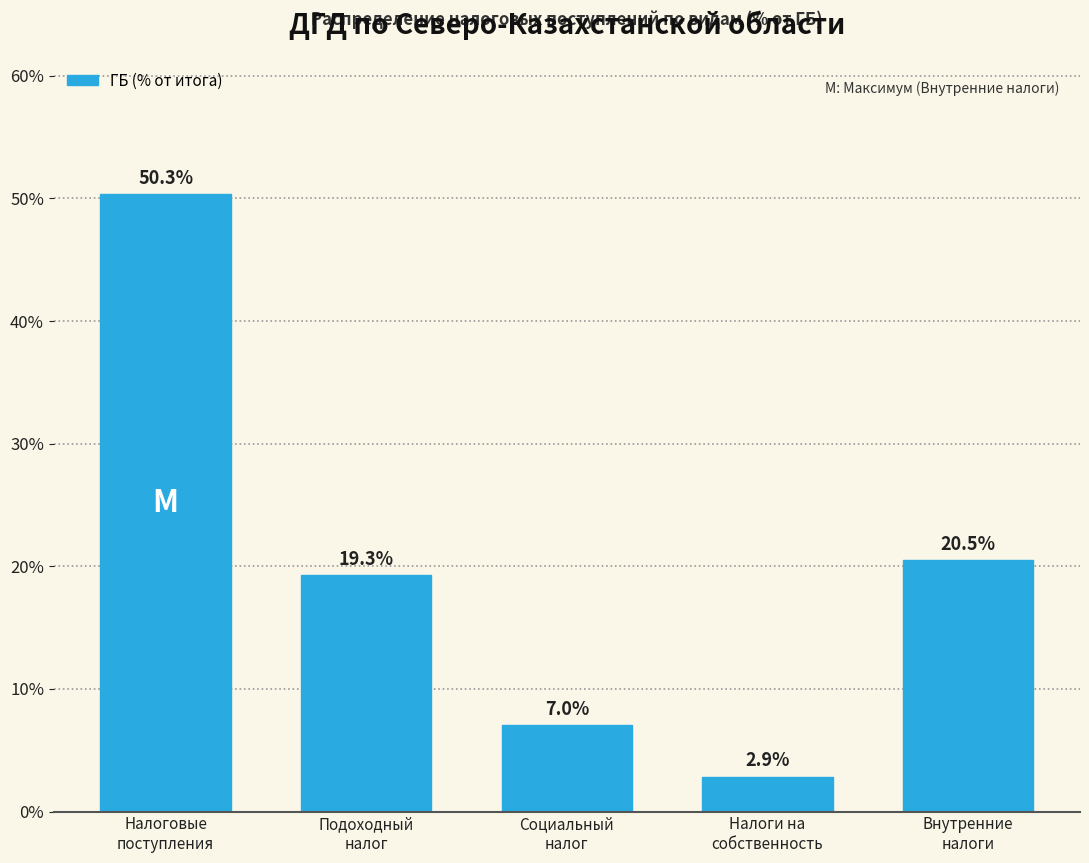

Reading right to left, transcribe all the data shown in this chart.

20.5	2.9	7.0	19.3	50.3